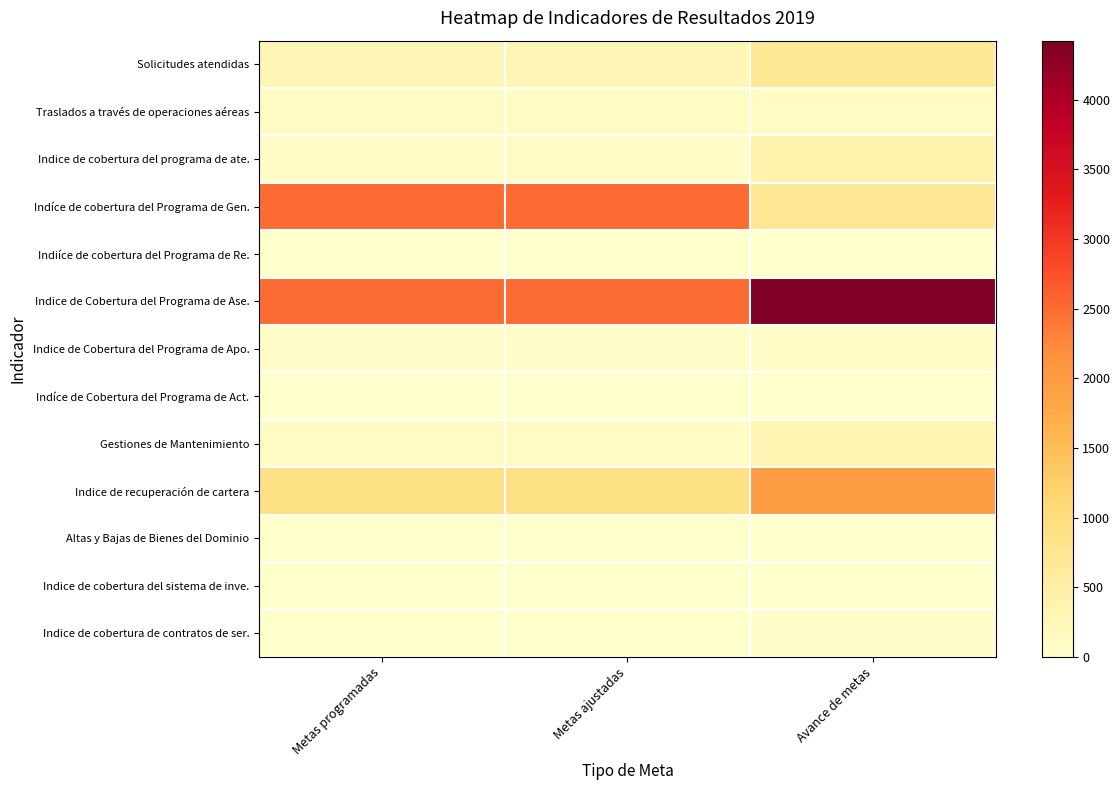

Which series has the largest range (max minus min)?

Indice de Cobertura del Programa de Ase.